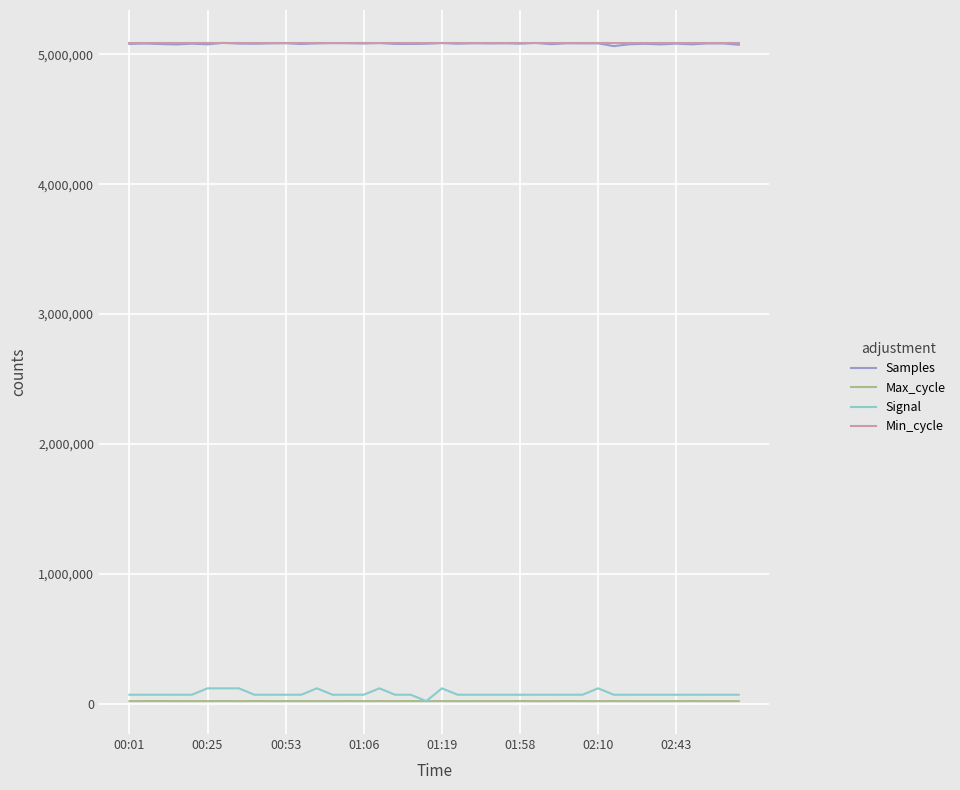

How many data points in Samples are less than 5083616?

20